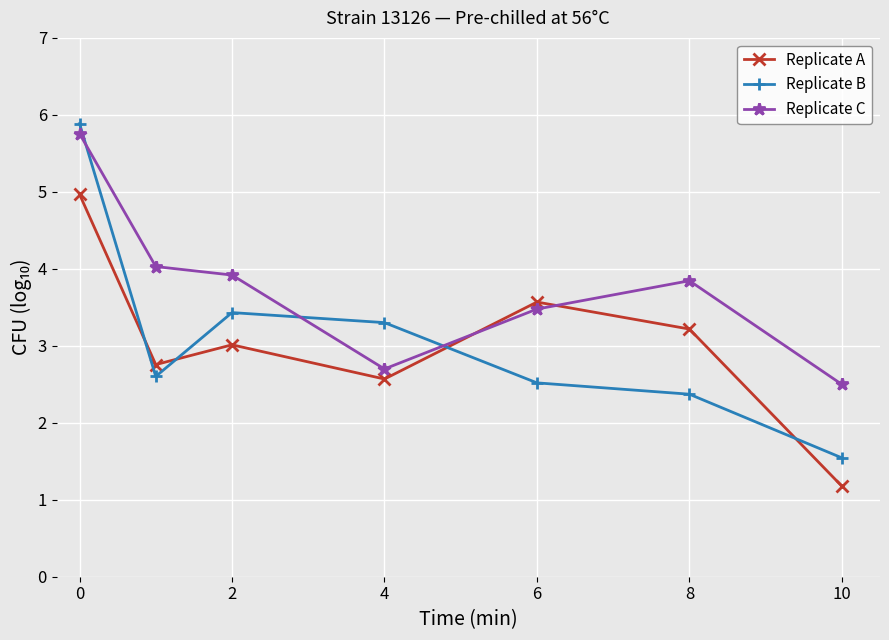

What is the maximum value for Replicate A?

5.0